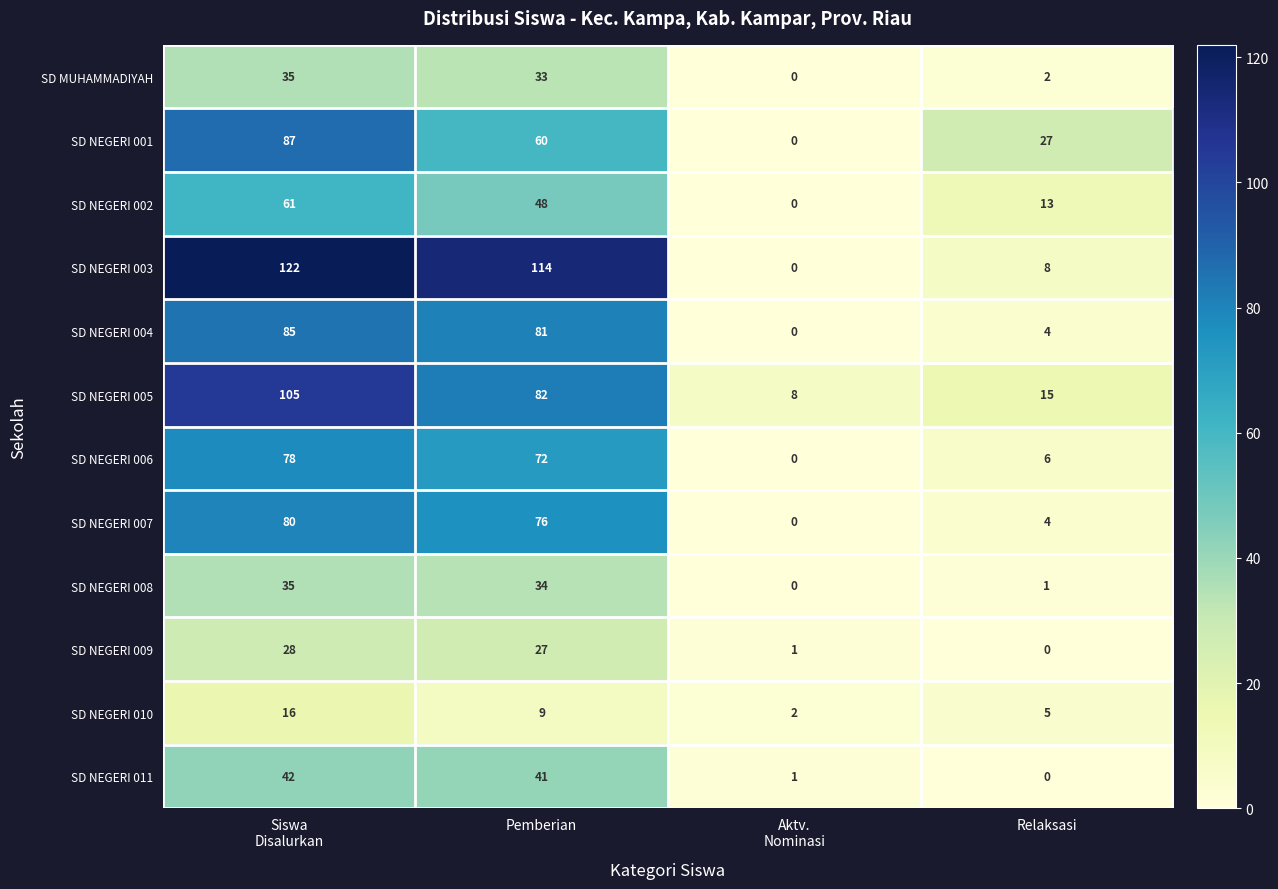

What is the difference between the maximum and minimum values in the SD NEGERI 005 series?

97